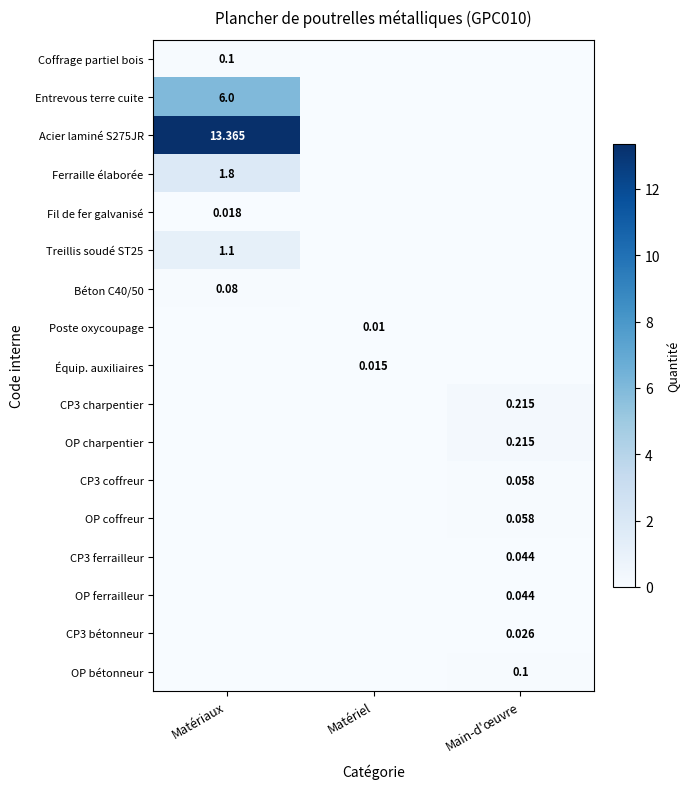

Is the value of Ferraille élaborée at Matériaux greater than the value of OP coffreur at Main-d'œuvre?

Yes